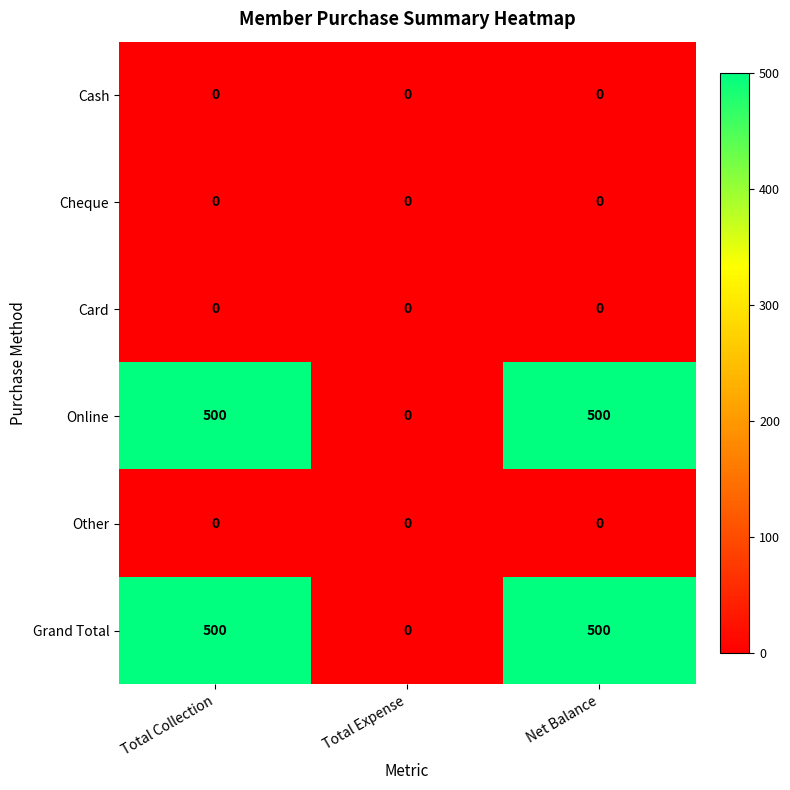

Is it true that Online equals 0 at Total Expense?

True